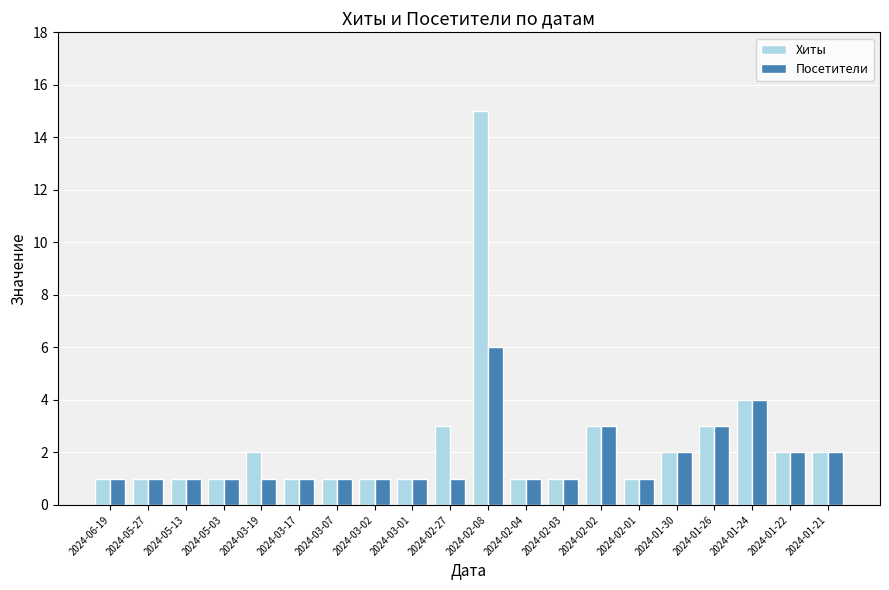

How many bars are there in total?

40